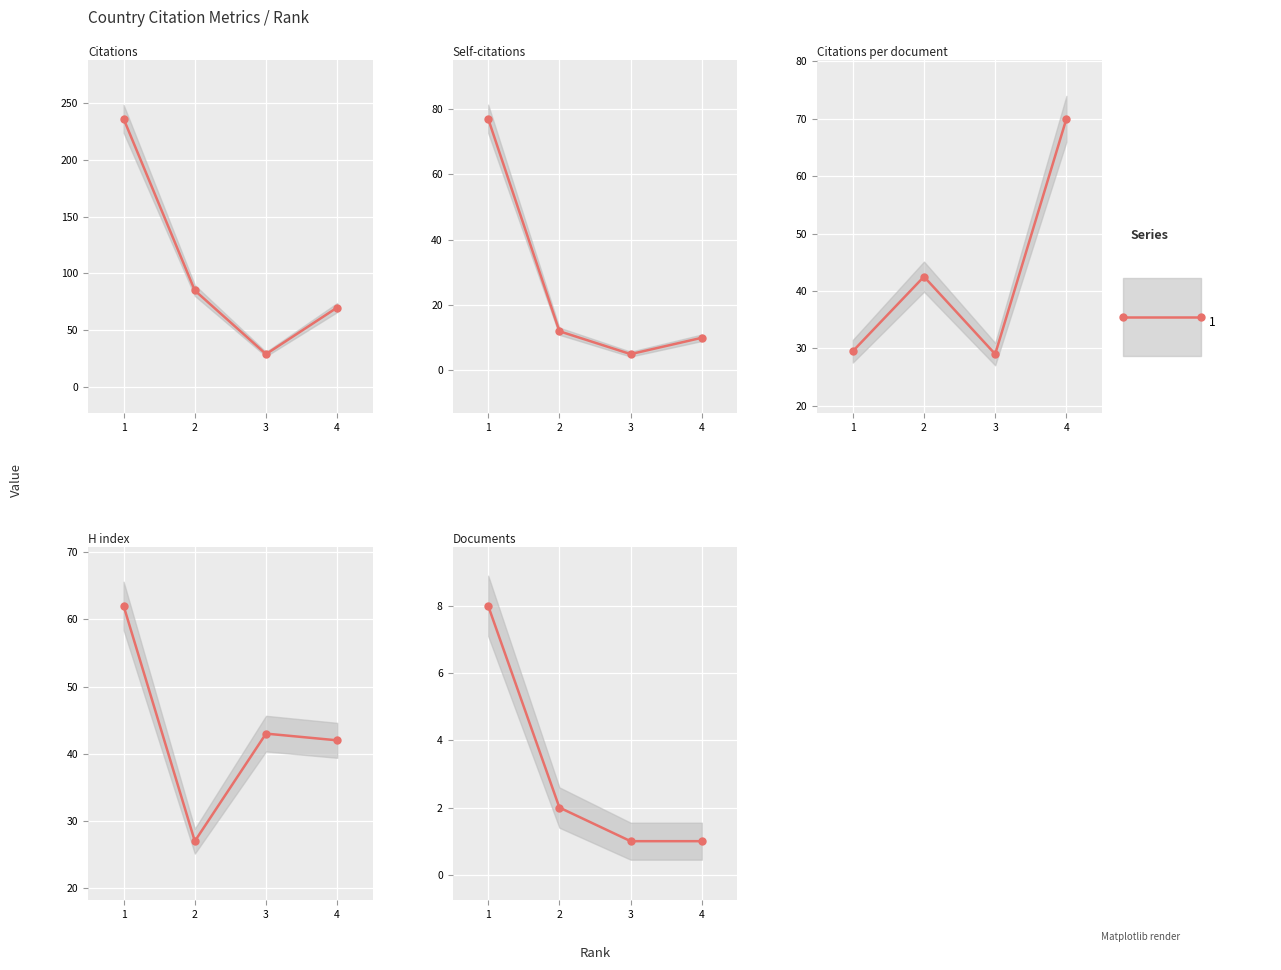

The H index series shows 45.3 at 2. True or false?

False